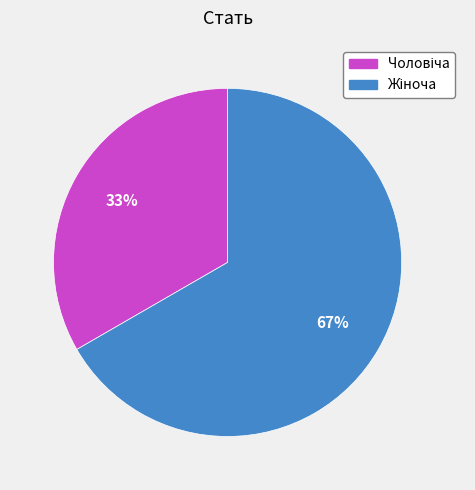

Does any single category account for the majority?

Yes